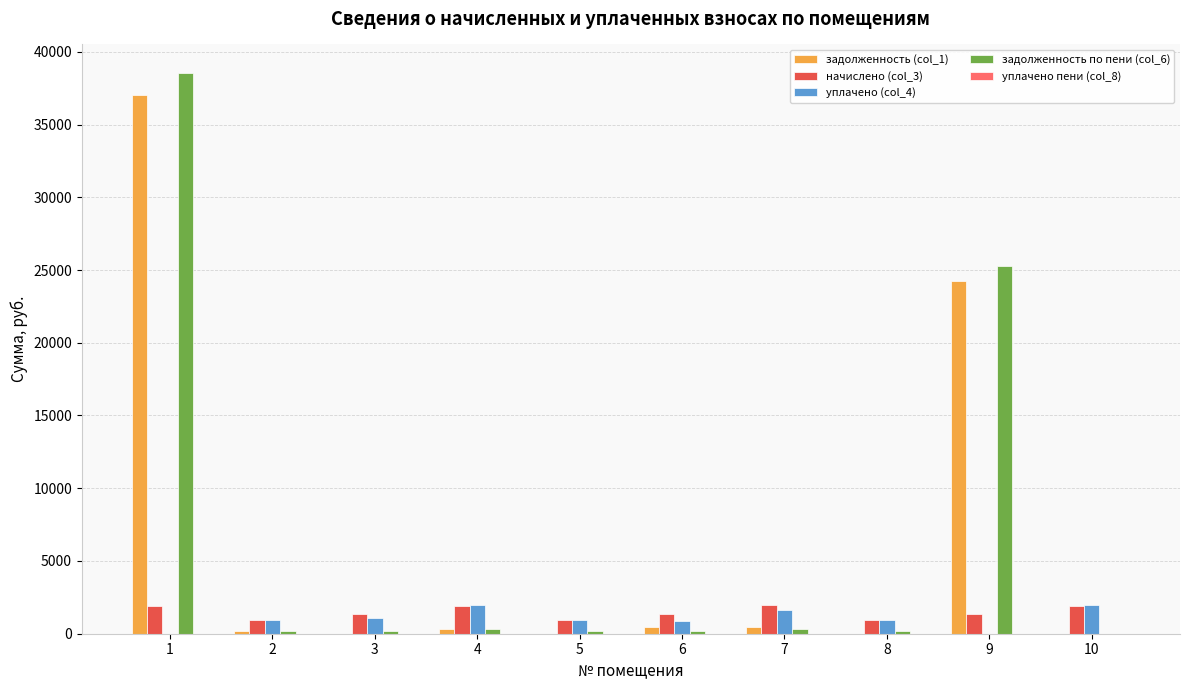

Is the value of задолженность (col_1) at 1 greater than the value of задолженность по пени (col_6) at 5?

Yes